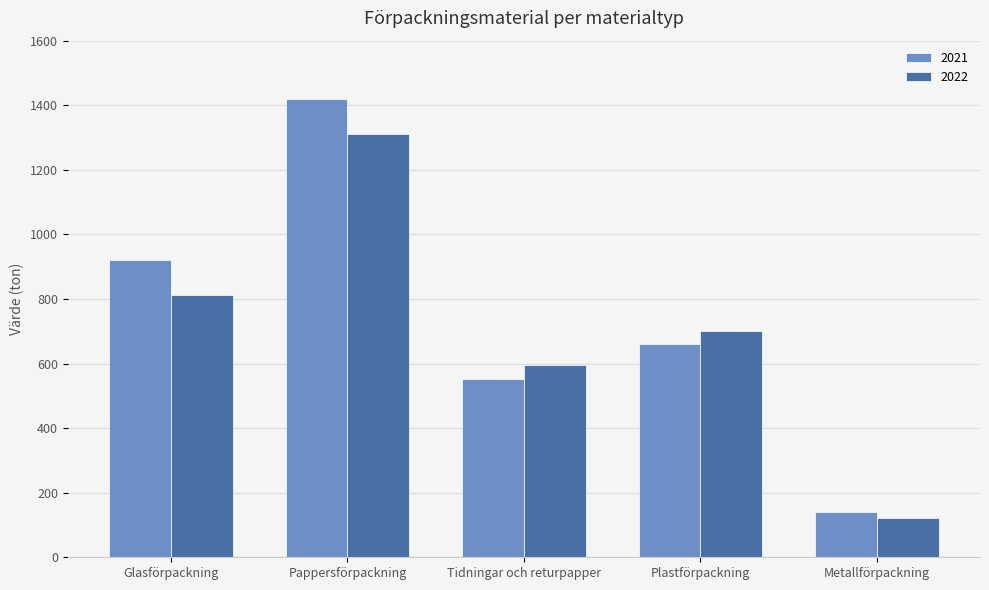

The value of 2022 at Pappersförpackning is 1311. True or false?

True